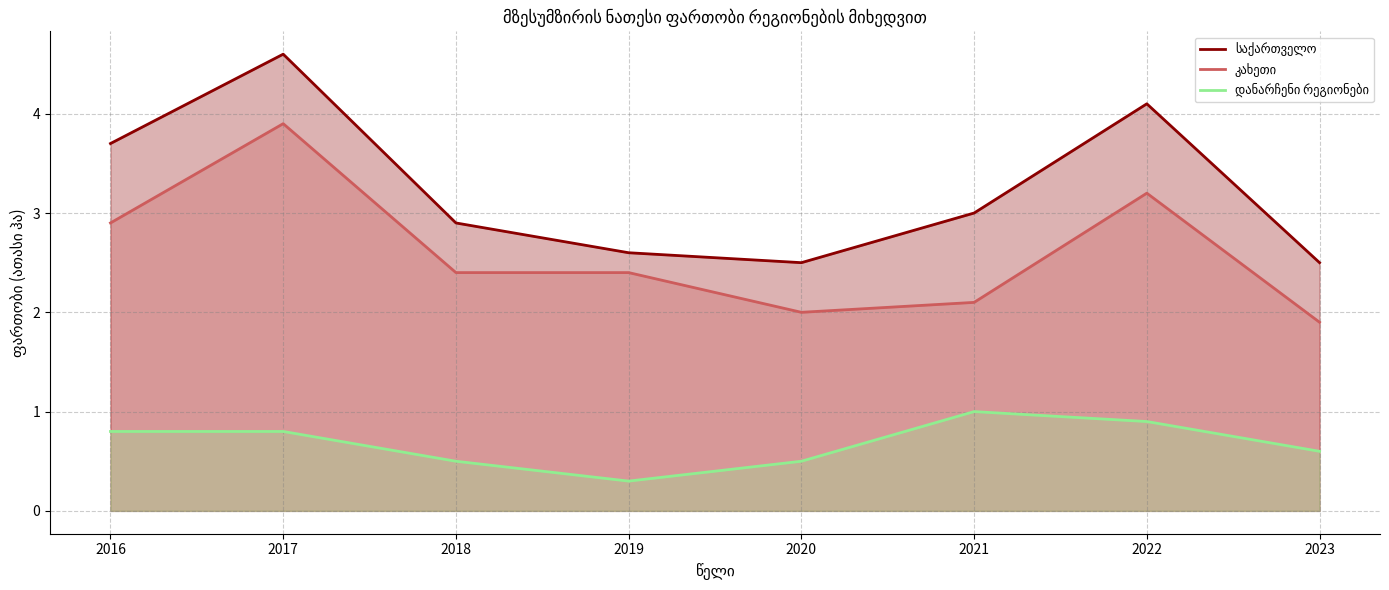

True or false: კახეთი and საქართველო intersect in this chart.

False